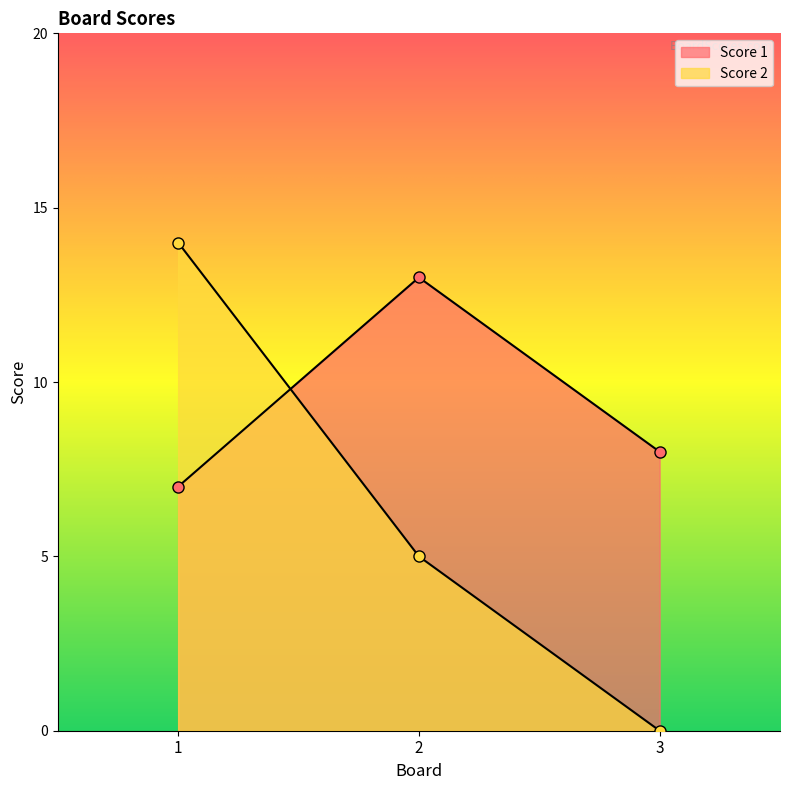

Is the value of Score 1 at 2 greater than the value of Score 2 at 3?

Yes